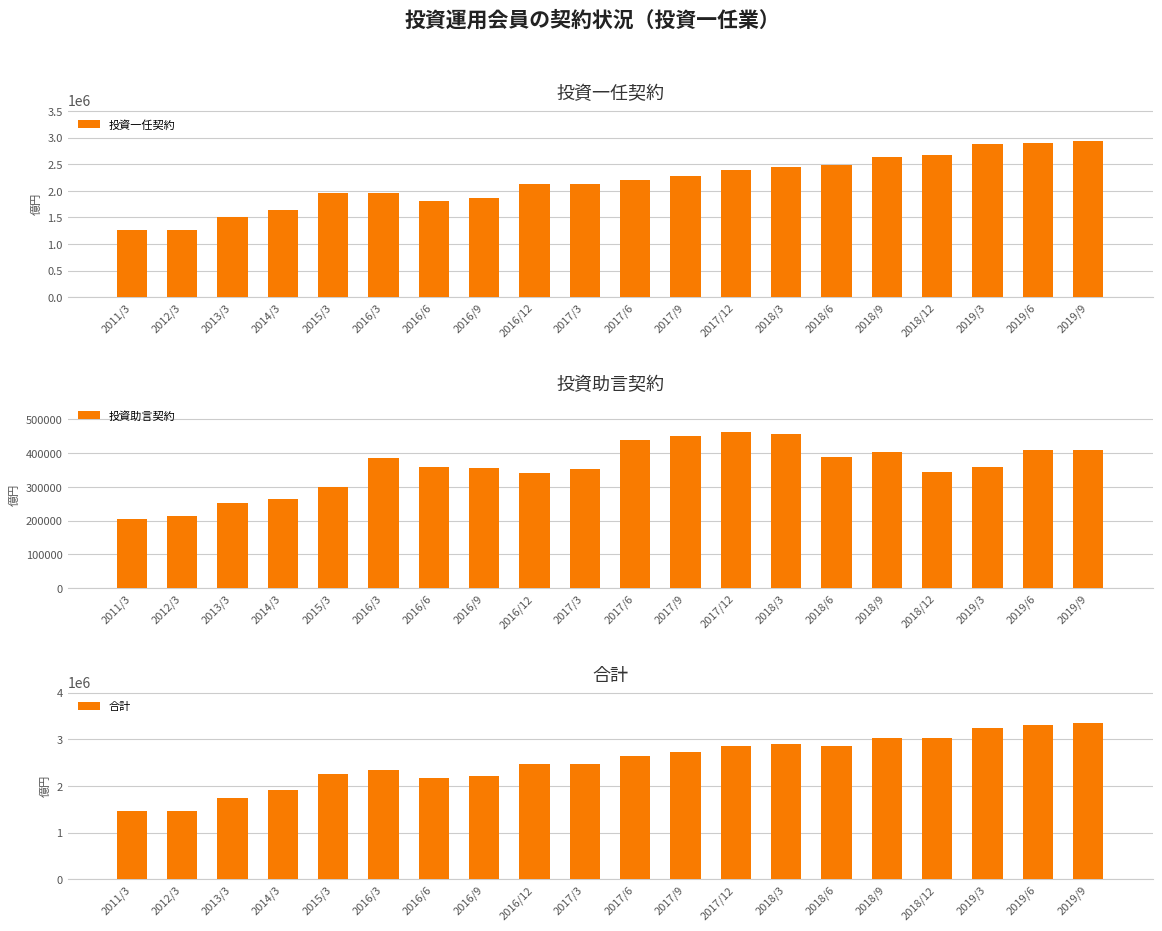

Which category has the lowest value across all series?

2011/3